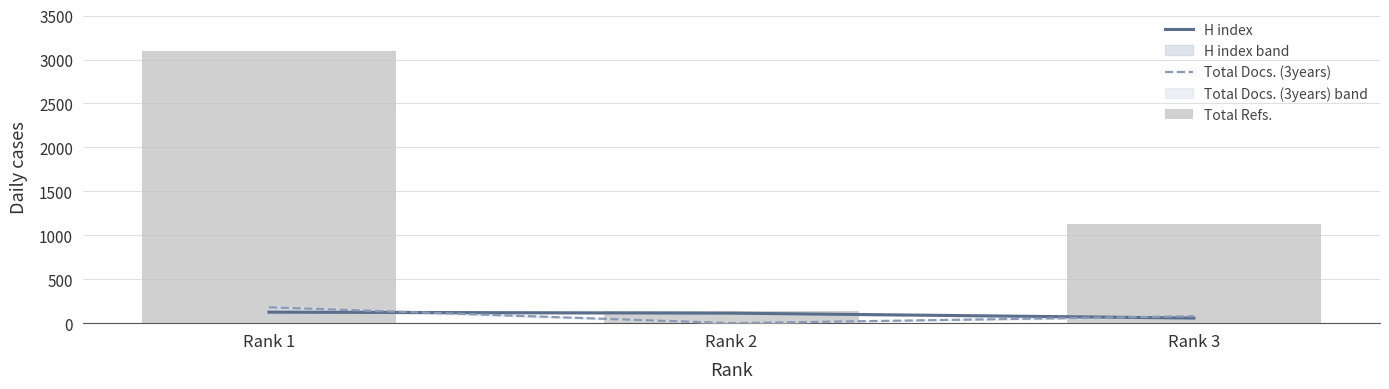

At which category is the sum across all series the highest?

Rank 1